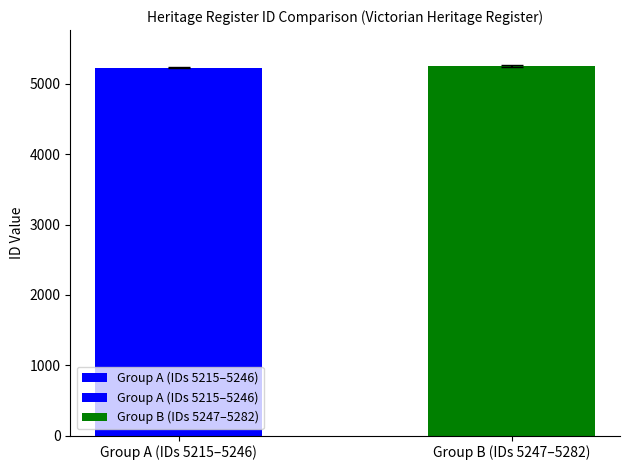

What position from the left is Group B (IDs 5247–5282)?

2